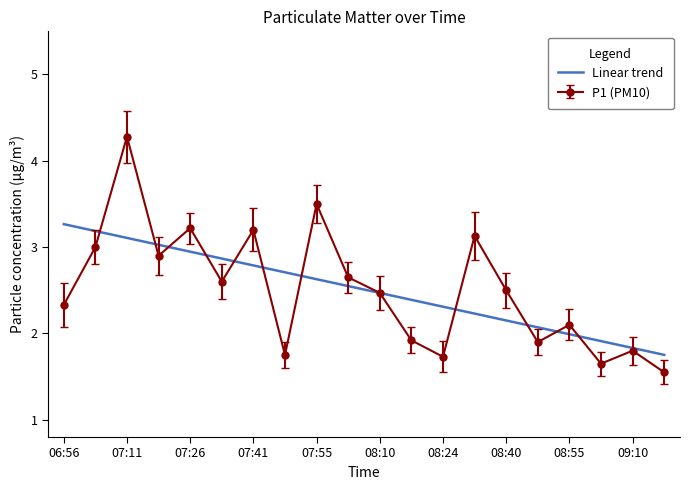

List the series in order of their peak value, lowest first.

Linear trend, P1 (PM10)